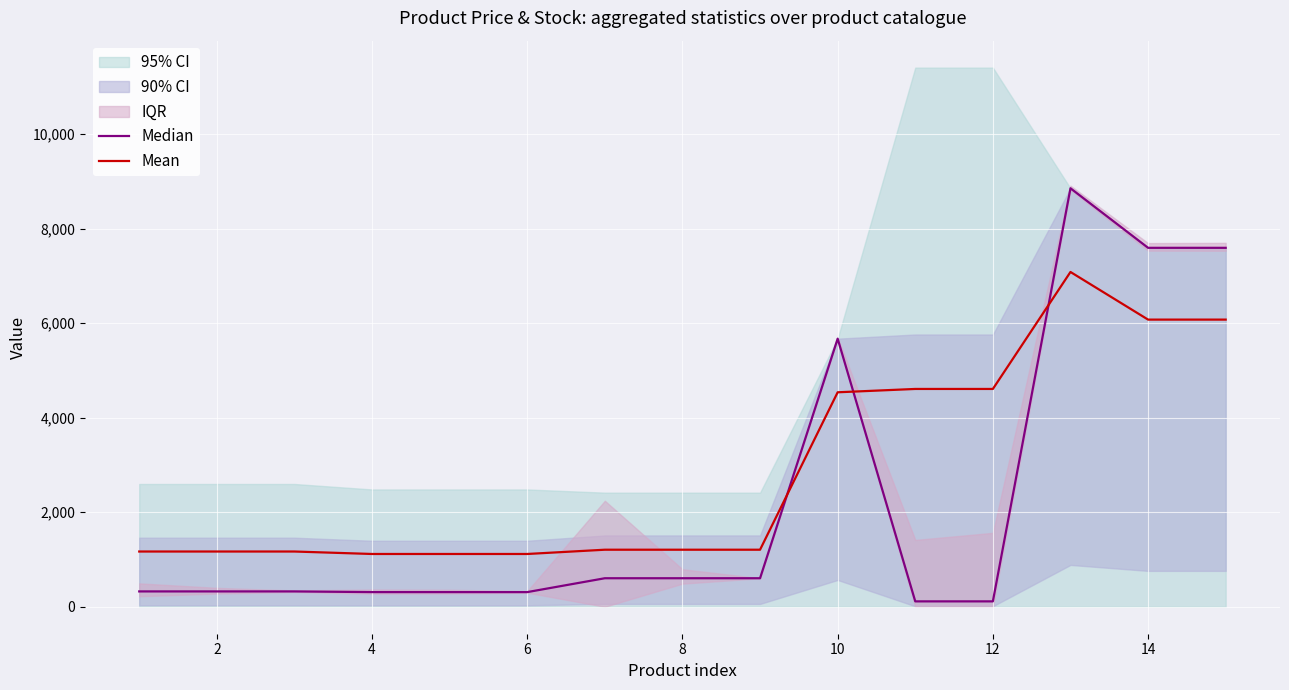

What is the minimum value shown in the chart?

114.1